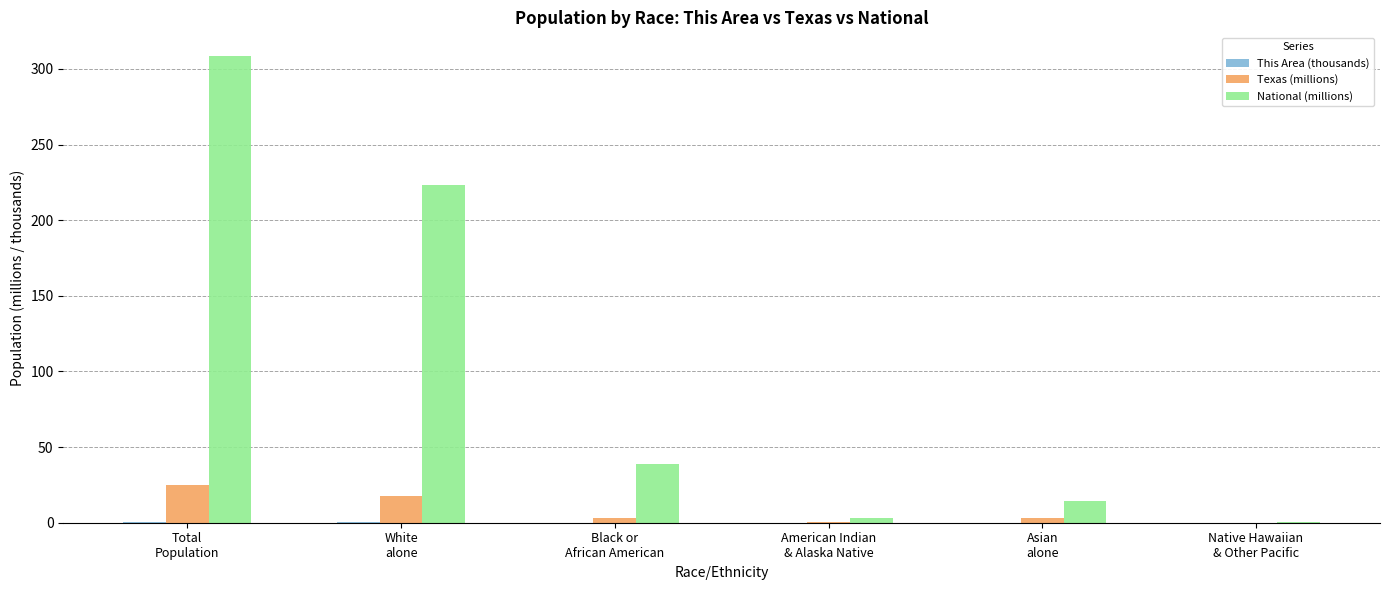

What is the highest value of the Texas (millions) series?

25.1